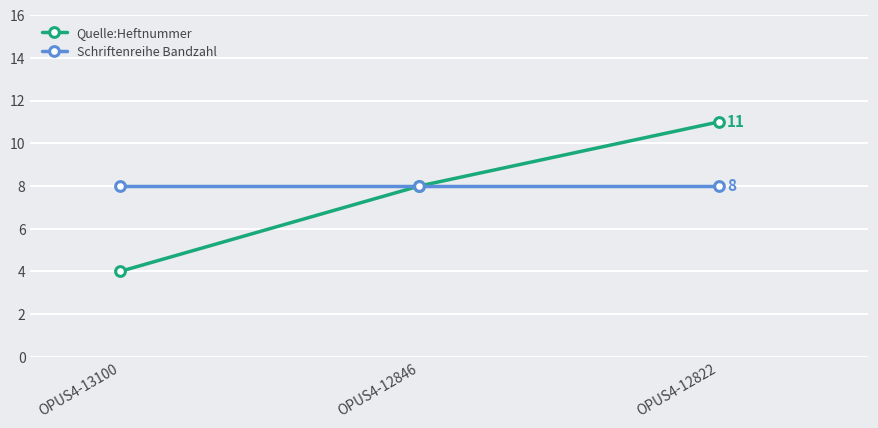

What are all the series names shown in the legend?

Quelle:Heftnummer, Schriftenreihe Bandzahl